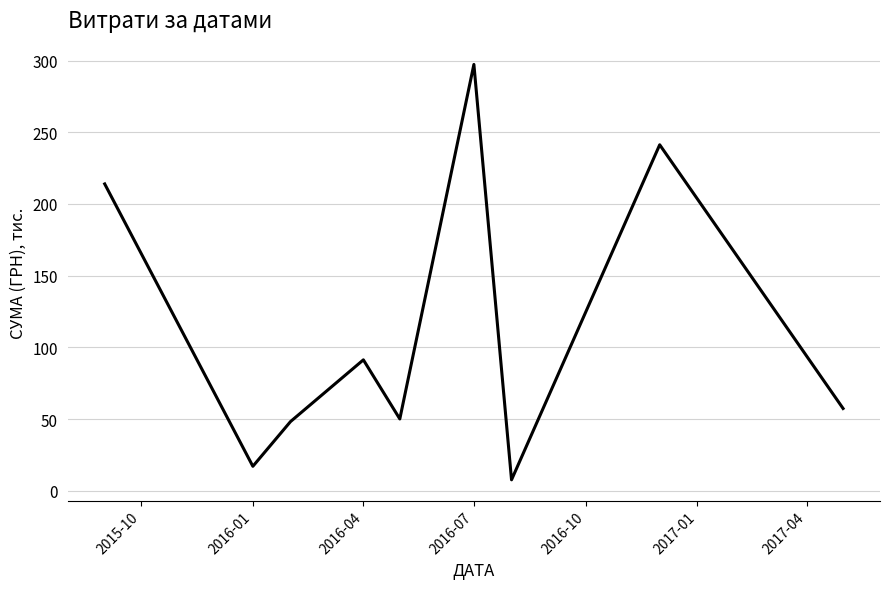

How many interior local valleys (lower than both neighbors) does the data have?

3